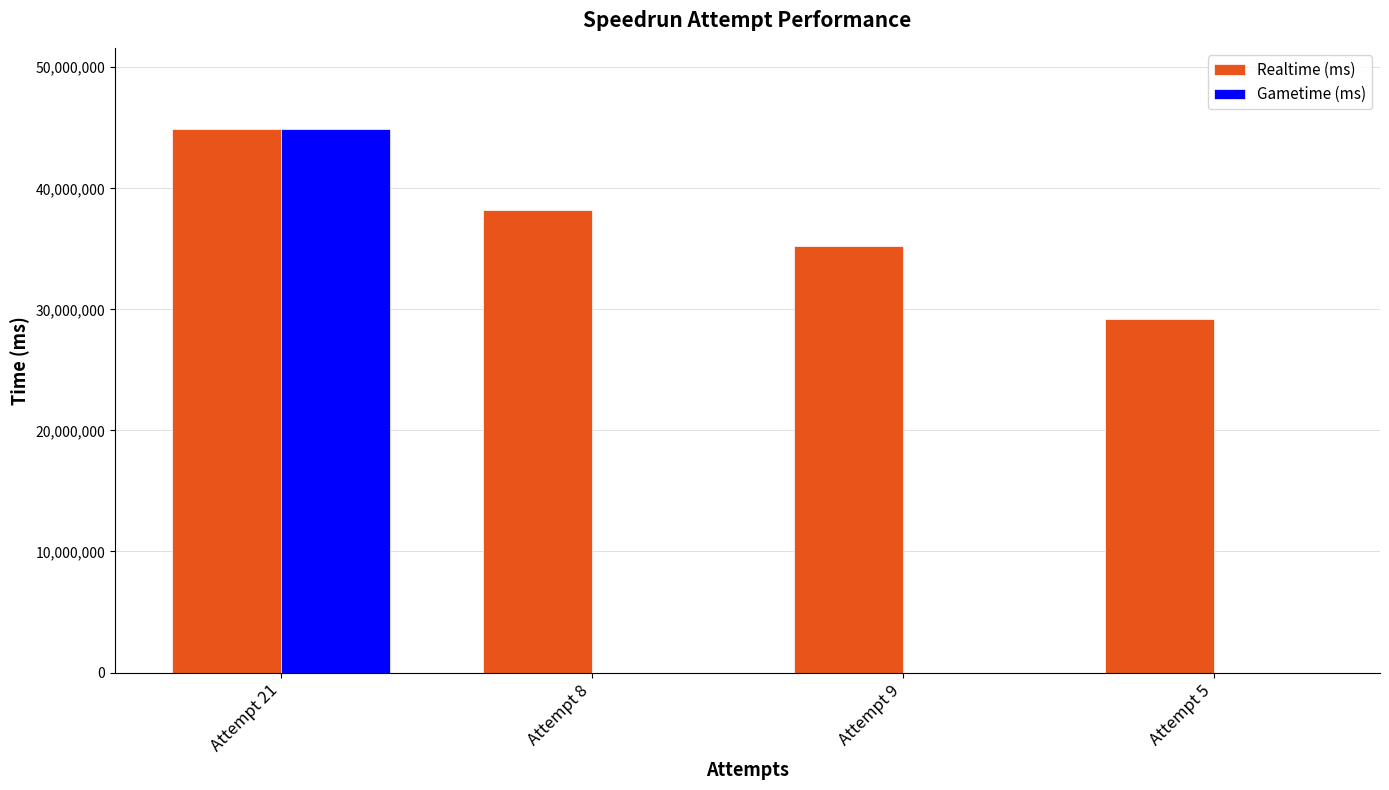

How many groups of bars are there?

4